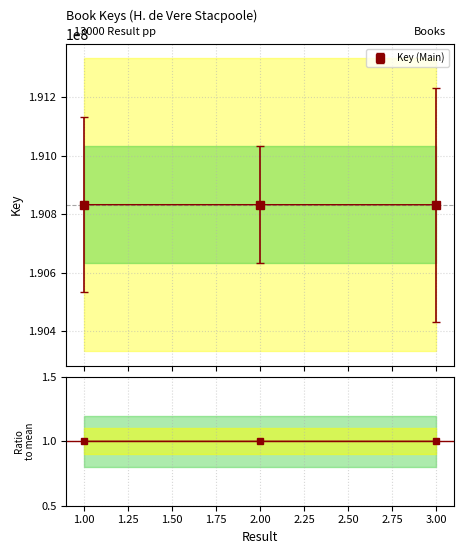

What is the sum of all values?

3.0